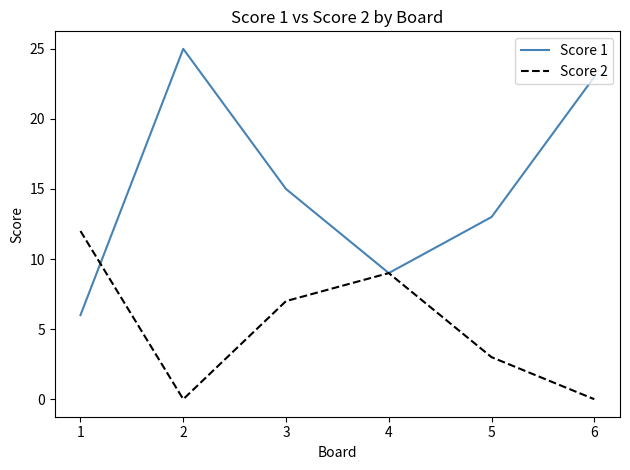

Is the value of Score 1 at 5 greater than the value of Score 2 at 6?

Yes